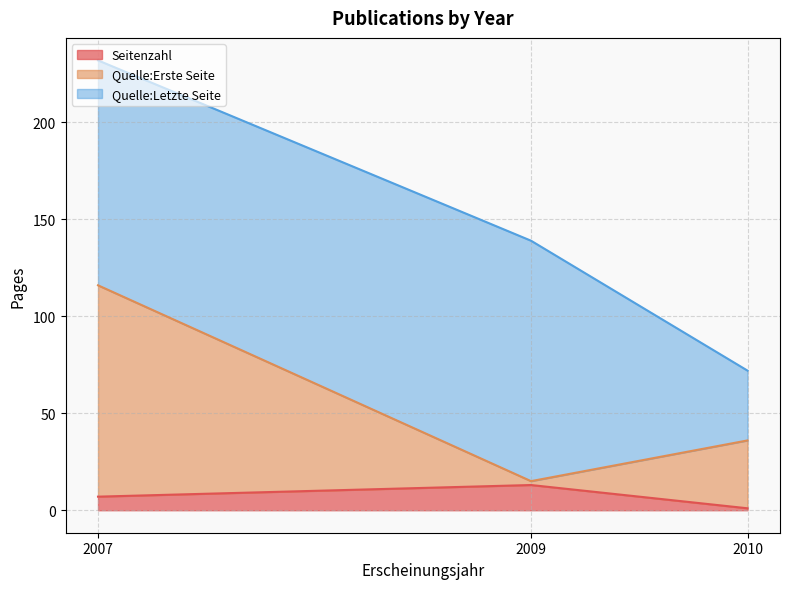

How many categories are shown in the chart?

3